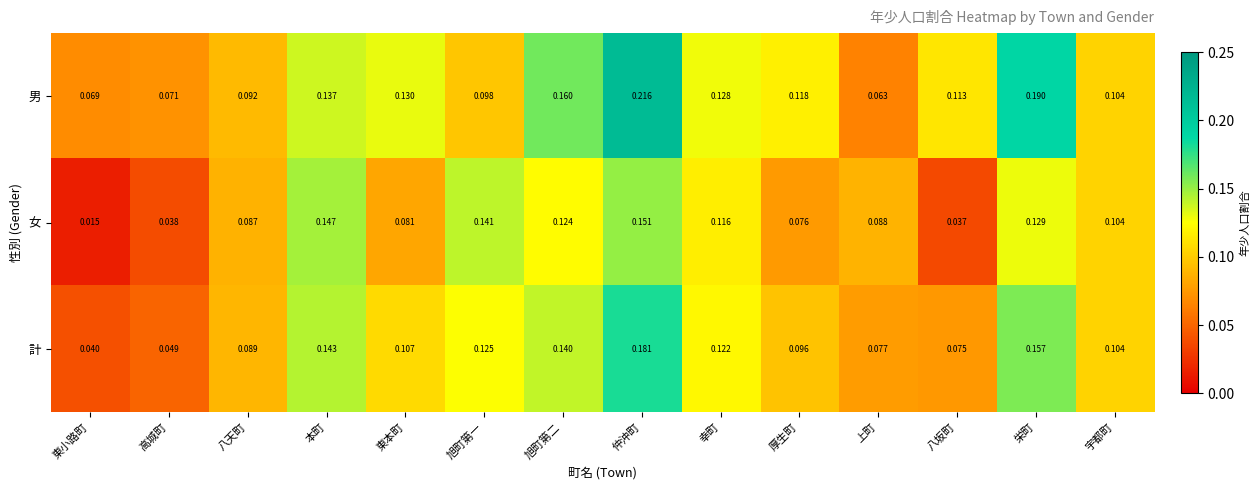

At which label is 男 closest to 0?

上町